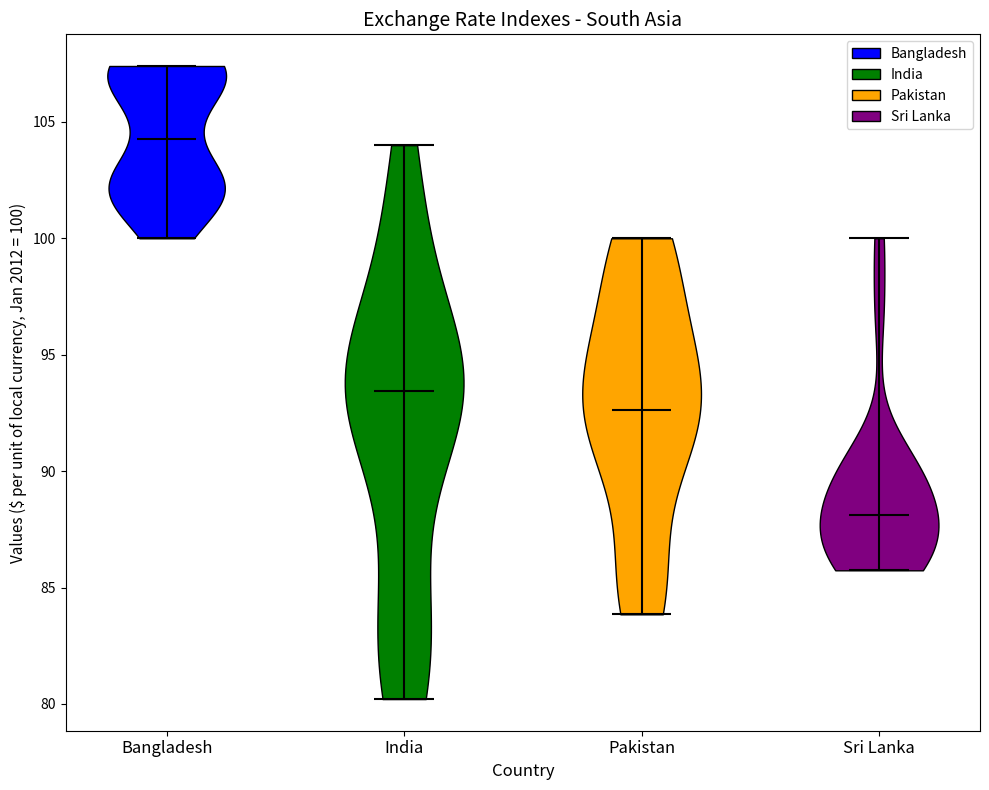

Reading left to right, read every violin against the y-axis: where its median line is, and the lowest and highest points it reaches. The values are not printed on the chart, so give them approximately, as read against the axis.

Bangladesh: median line 104.5, lowest point 100.0, highest point 107.5
India: median line 93.5, lowest point 80.0, highest point 104.0
Pakistan: median line 92.5, lowest point 84.0, highest point 100.0
Sri Lanka: median line 88.0, lowest point 85.5, highest point 100.0